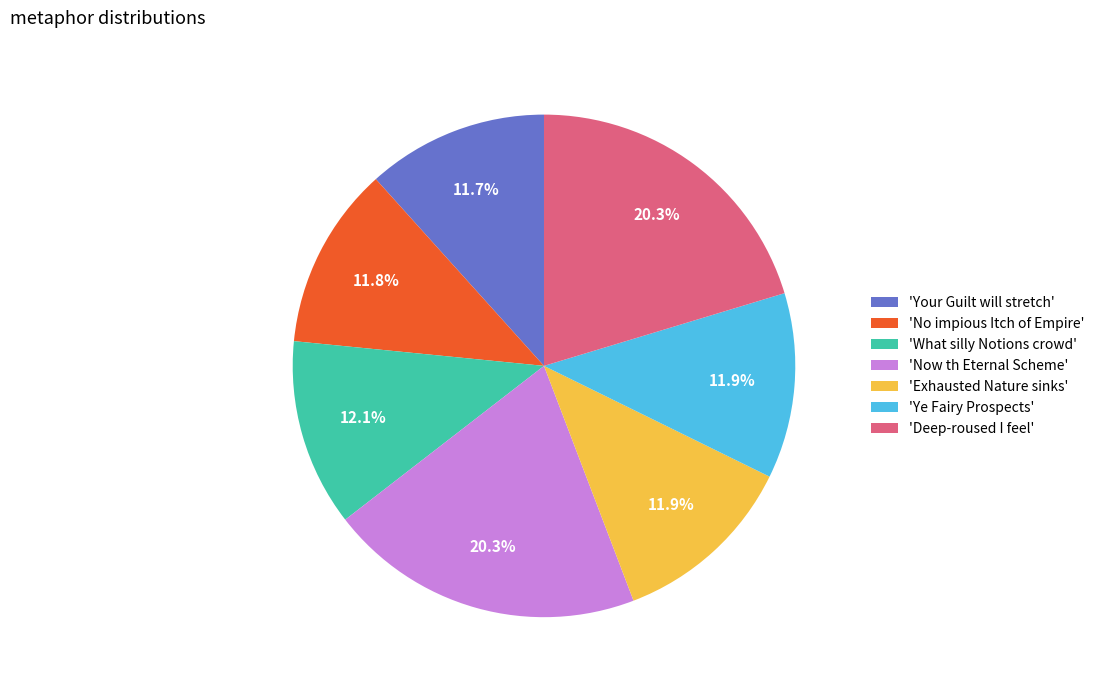

Approximately how many times larger is the value at 'Deep-roused I feel' compared to 'Ye Fairy Prospects'?

1.7